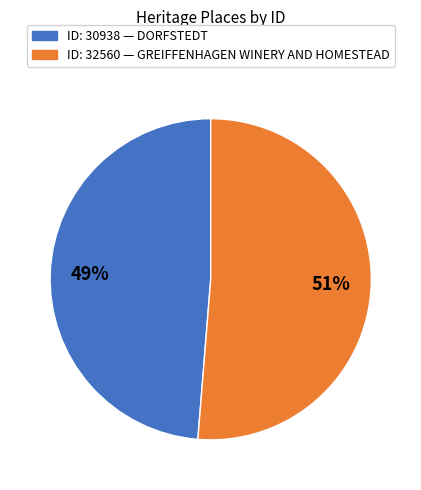

To the nearest percent, what is the average slice percentage?

50%